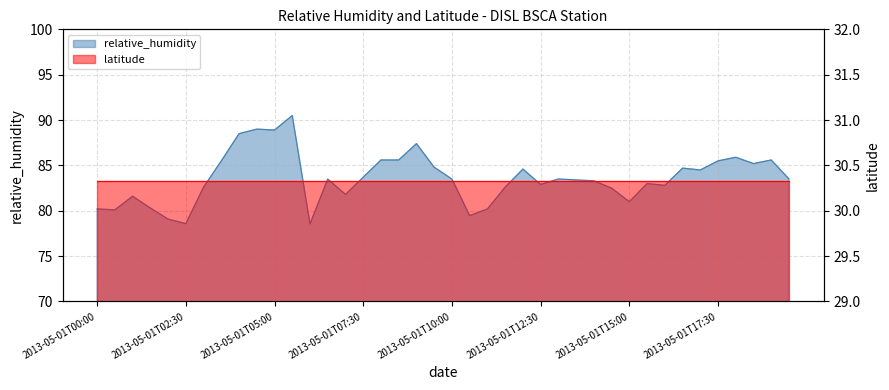

What is the value of the 13th point from the left?

78.5